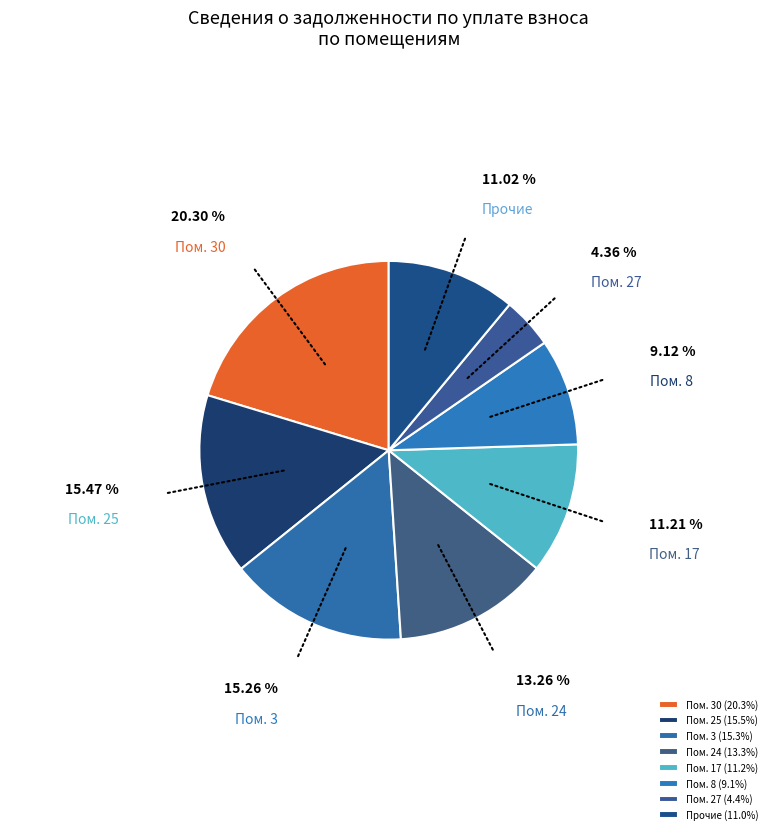

Count the number of slices in the pie.

8